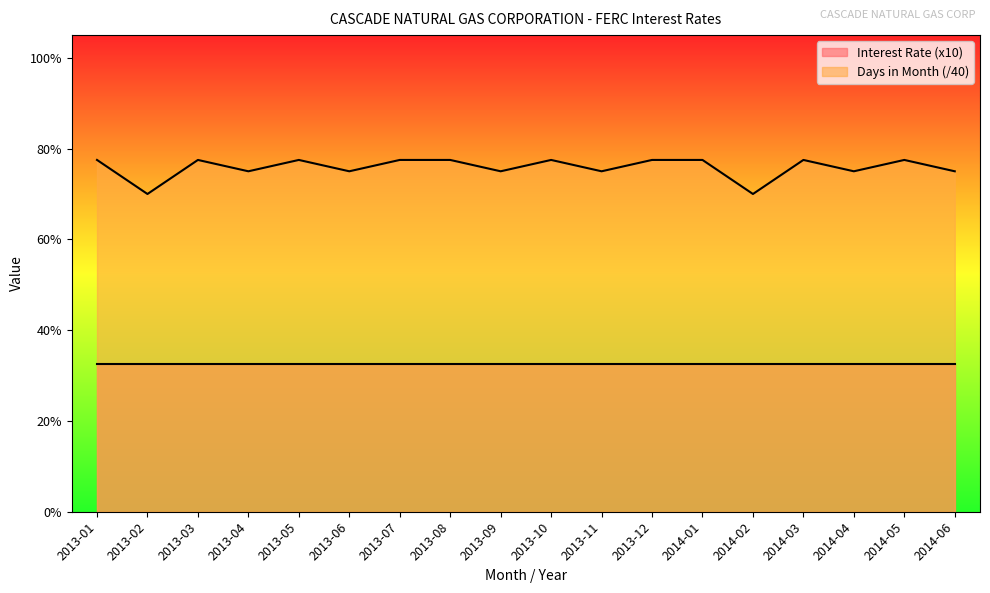

Reading left to right, what are all the values shown in this chart?

2013-01=0.8	2013-02=0.7	2013-03=0.8	2013-04=0.8	2013-05=0.8	2013-06=0.8	2013-07=0.8	2013-08=0.8	2013-09=0.8	2013-10=0.8	2013-11=0.8	2013-12=0.8	2014-01=0.8	2014-02=0.7	2014-03=0.8	2014-04=0.8	2014-05=0.8	2014-06=0.8